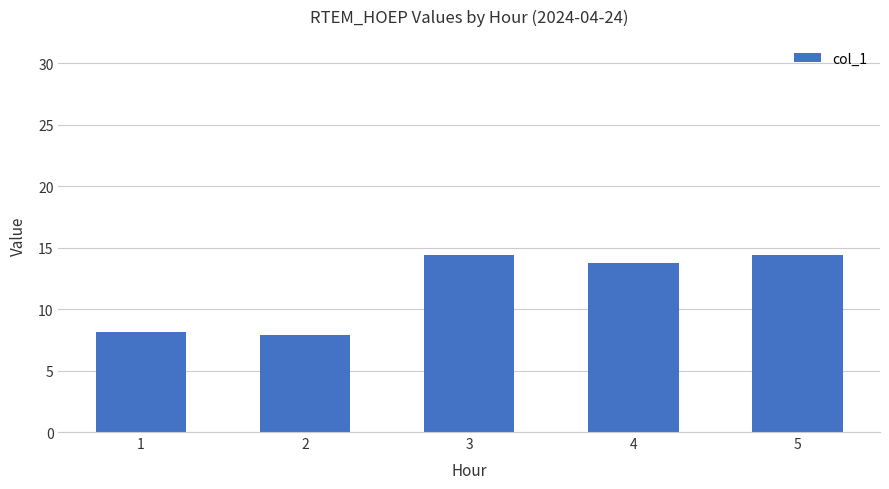

What is the greatest value displayed?

14.4